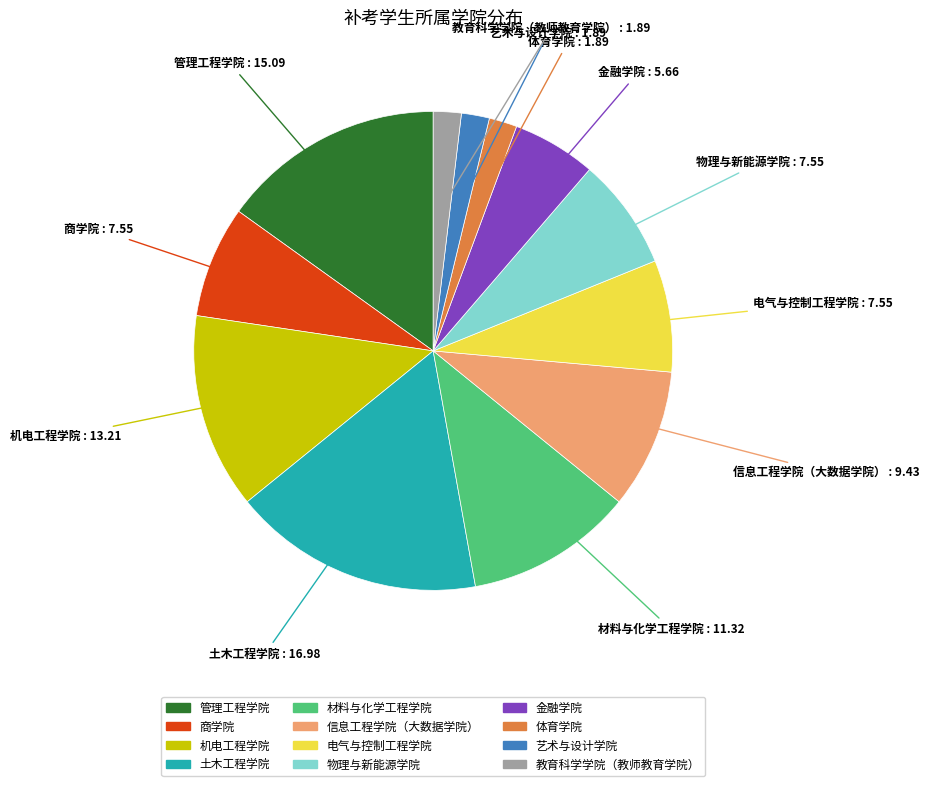

Does any single category account for the majority?

No